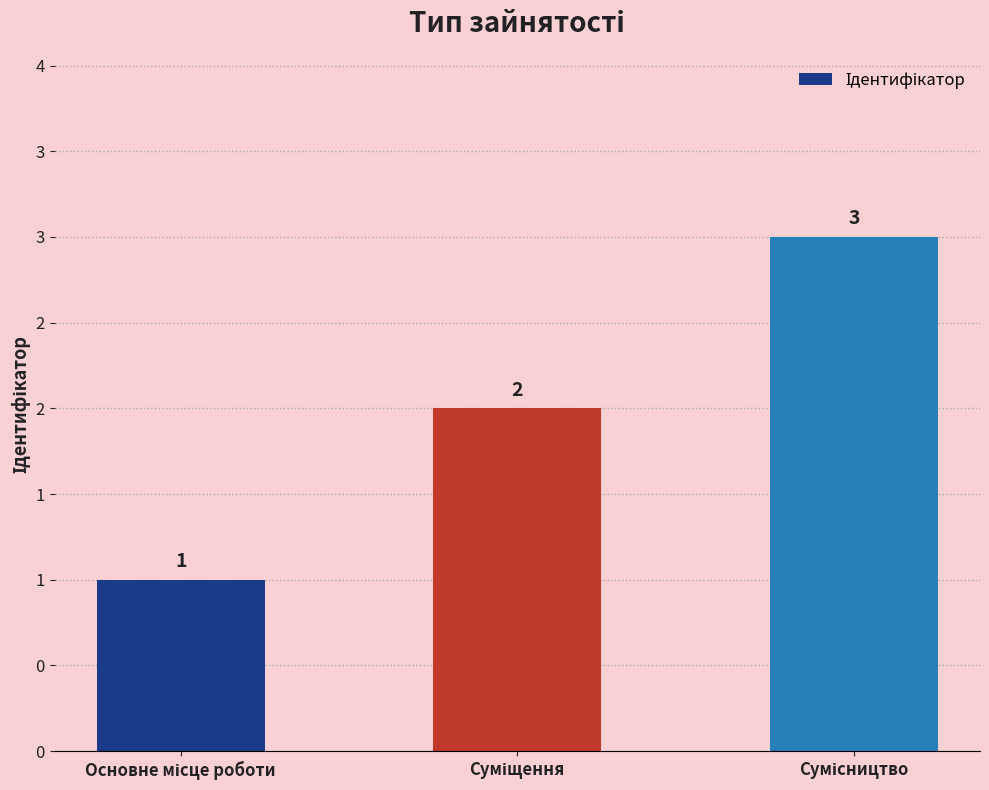

Reading left to right, what are all the values shown in this chart?

1	2	3